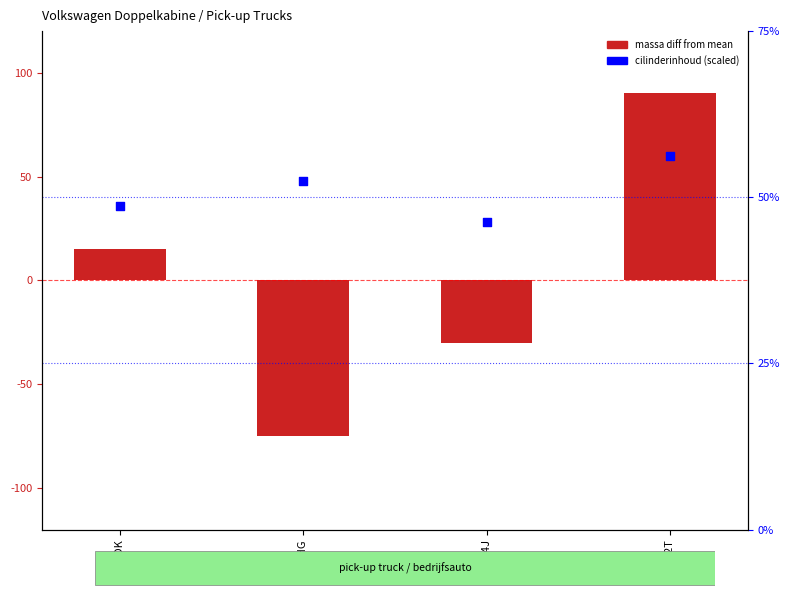

Which series has the largest total across all categories?

cilinderinhoud (scaled)